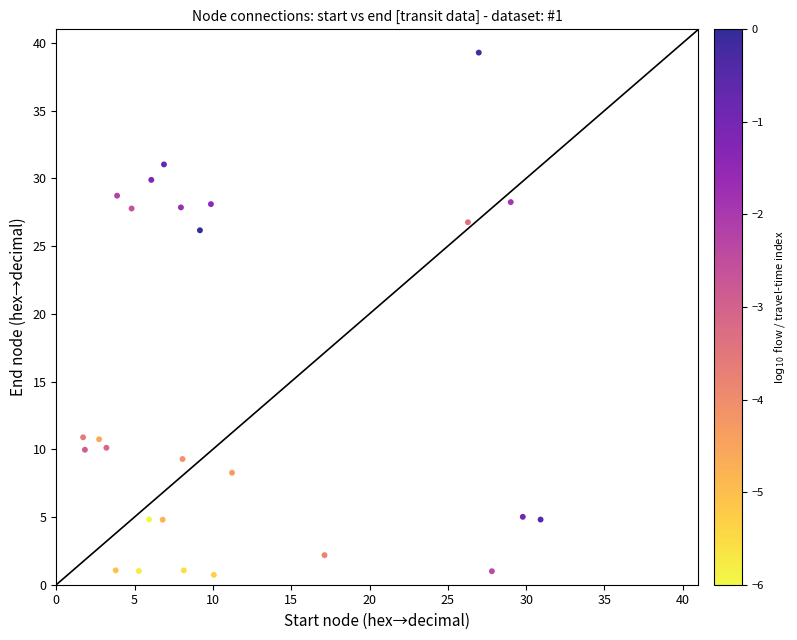

What Y value in the scatter plot is closest to 20?

26.2